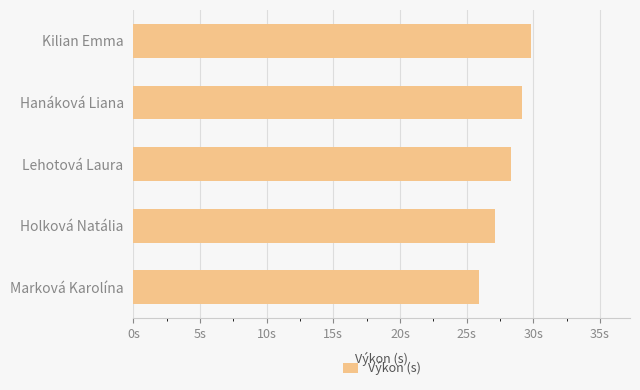

Does the chart contain any negative values?

No